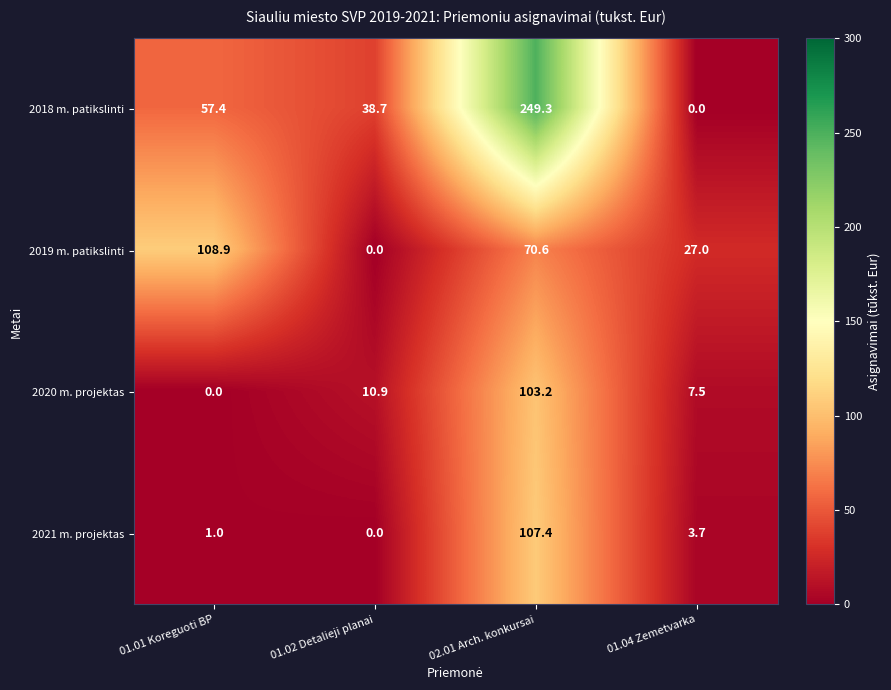

What is the average value of the 2021 m. projektas series?

28.0